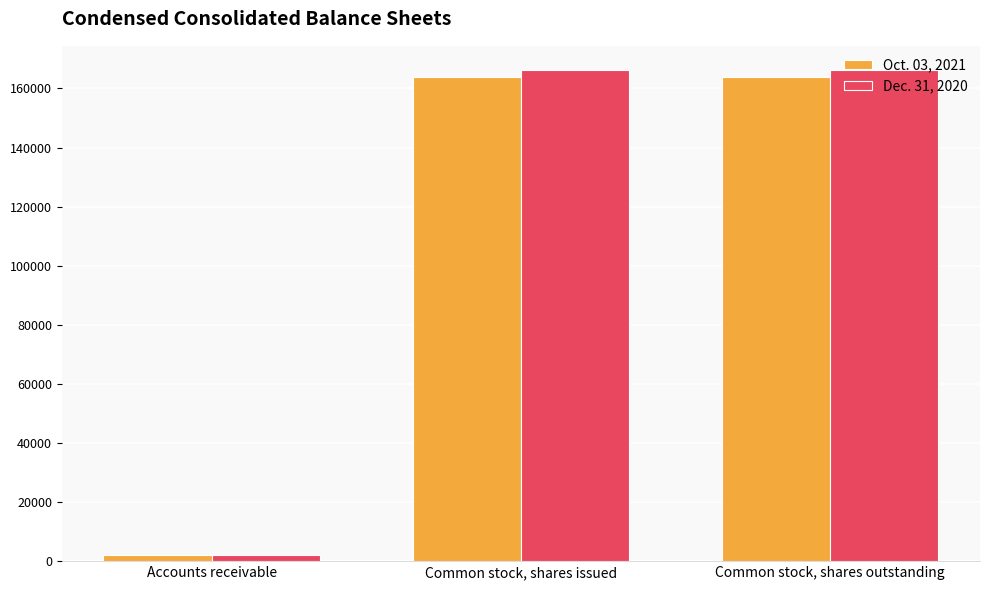

At which label does Dec. 31, 2020 reach its minimum?

Accounts receivable